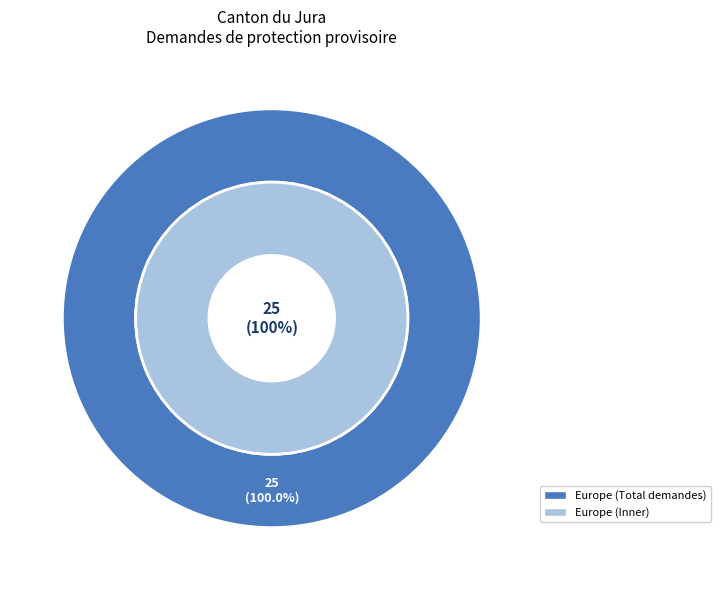

Which slice represents more than half of the pie?

Europe